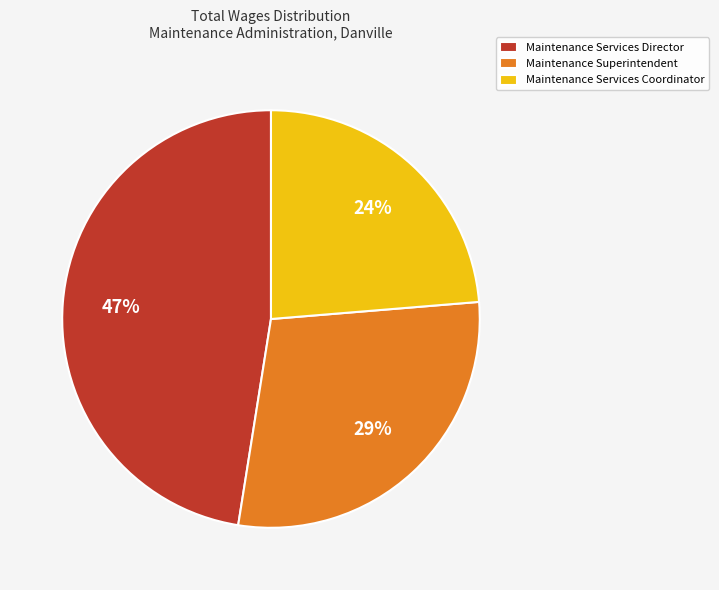

To the nearest percent, what portion does Maintenance Services Director represent?

47%